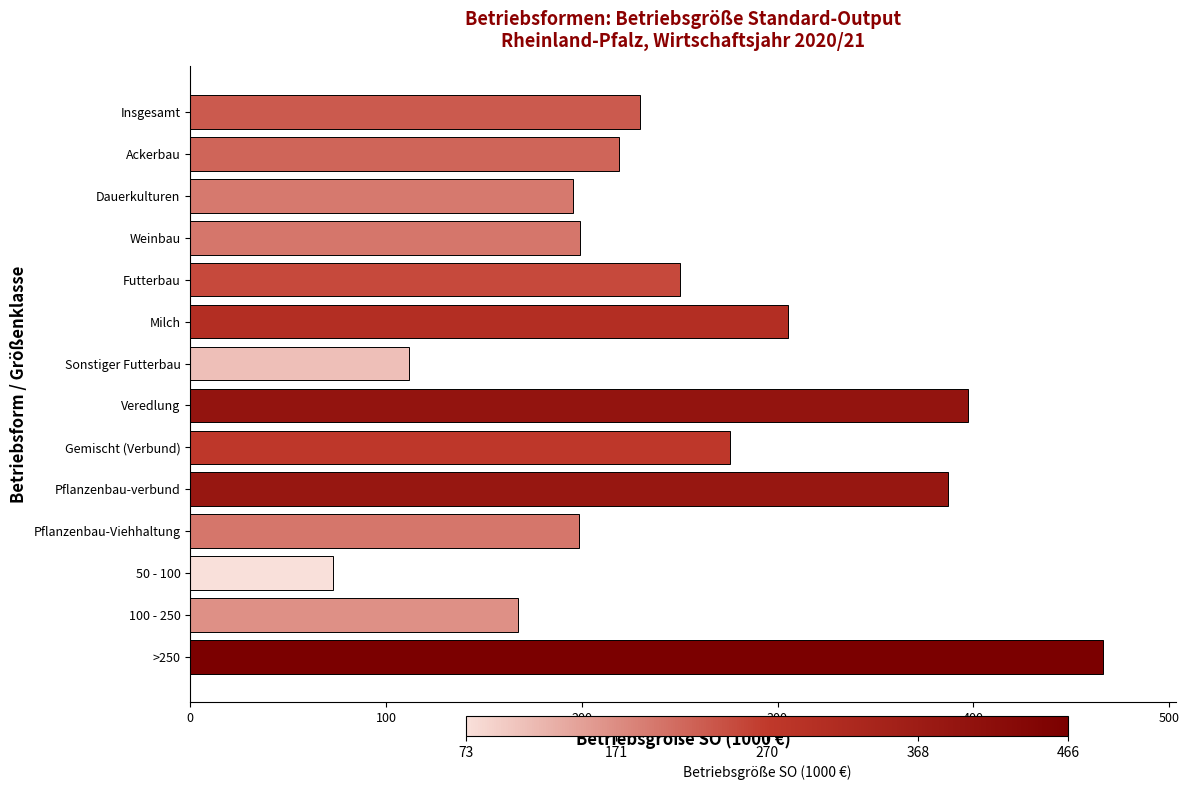

How many values exceed 229?

7